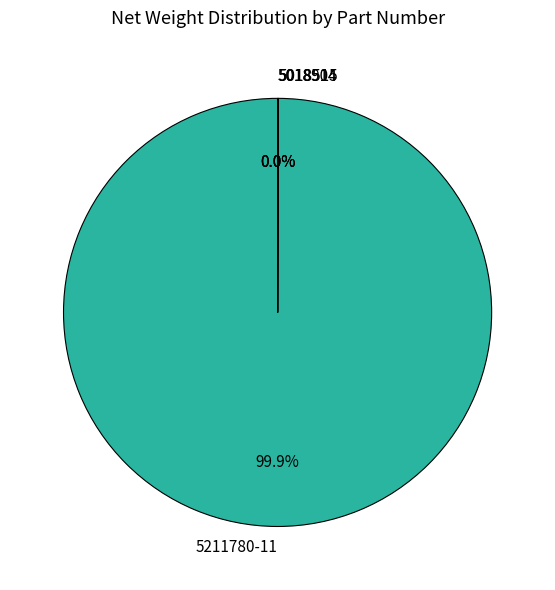

Which slice is the largest?

5211780-11